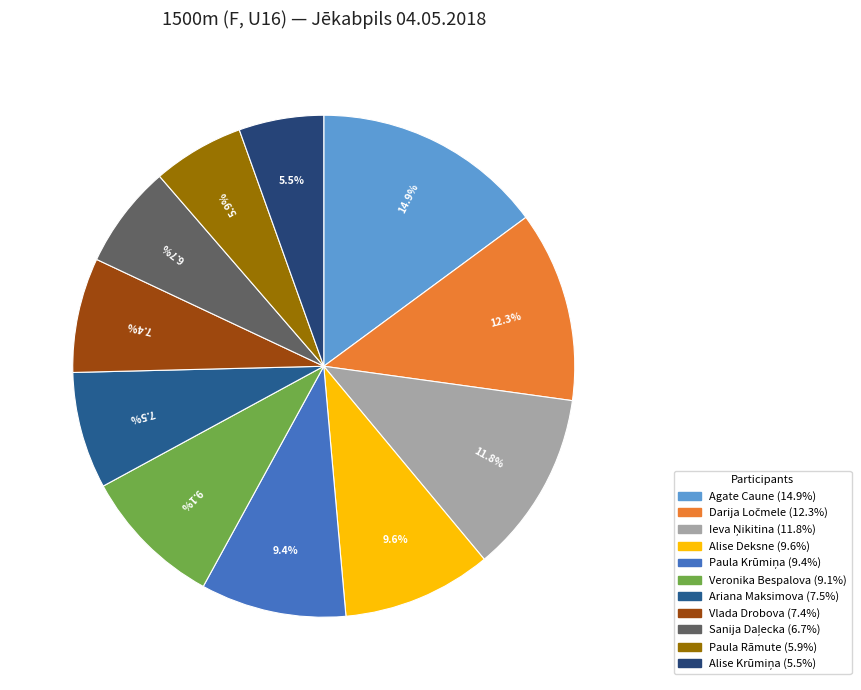

Count the number of slices in the pie.

11